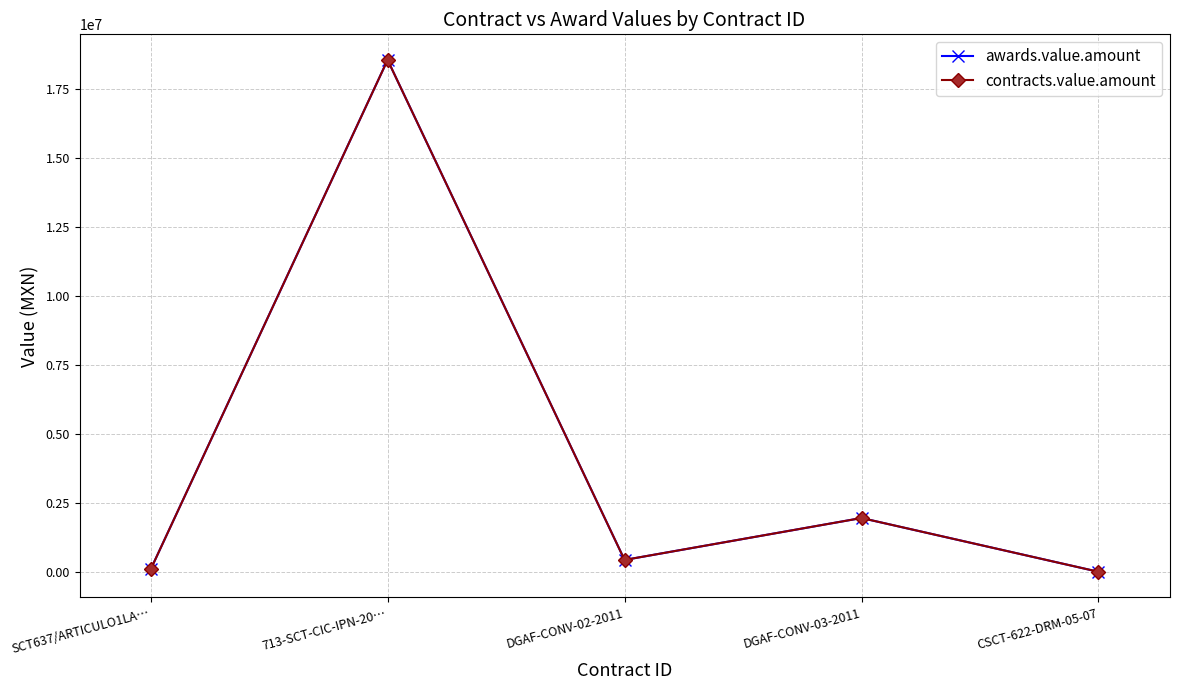

Does the chart have visible grid lines?

Yes